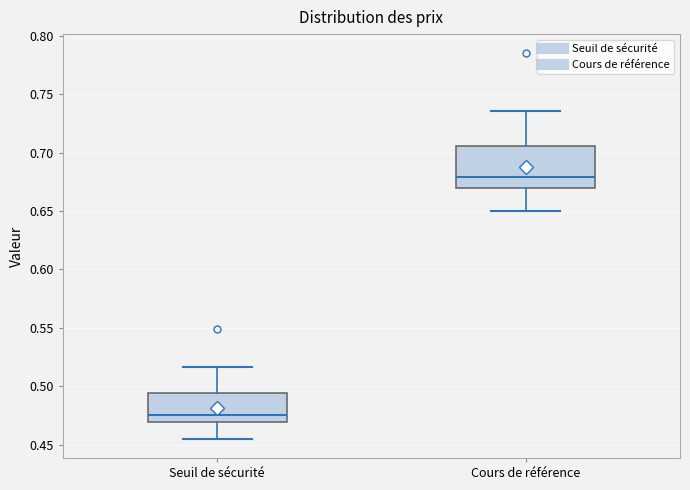

Which box has the highest median line?

Cours de référence